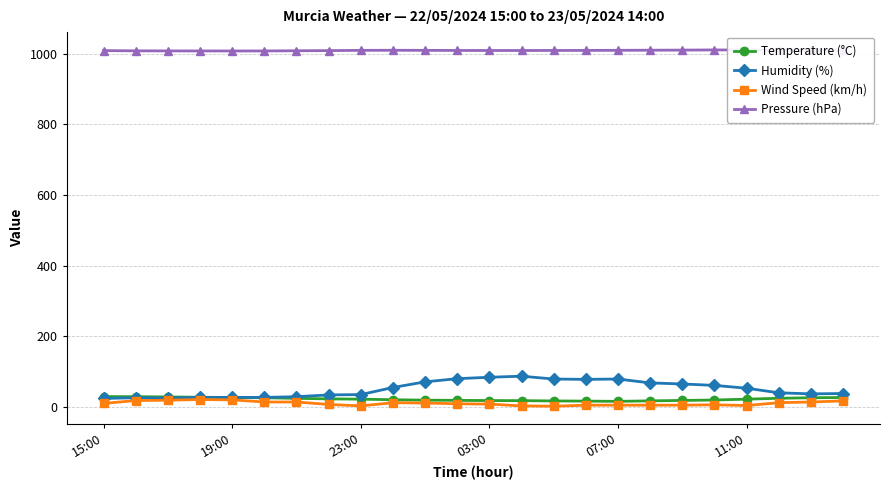

How many data points in Humidity (%) are less than 53?

12